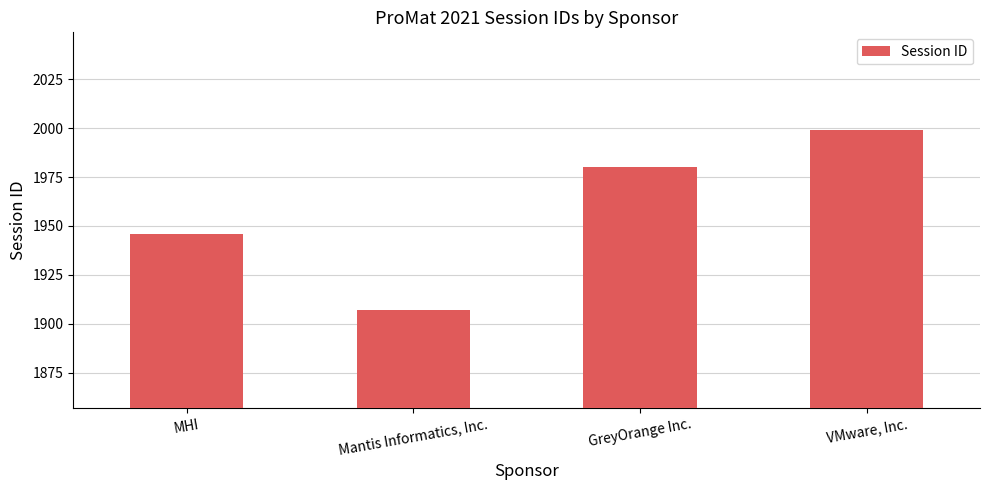

Reading left to right, what are all the values shown in this chart?

MHI=1946	Mantis Informatics, Inc.=1907	GreyOrange Inc.=1980	VMware, Inc.=1999